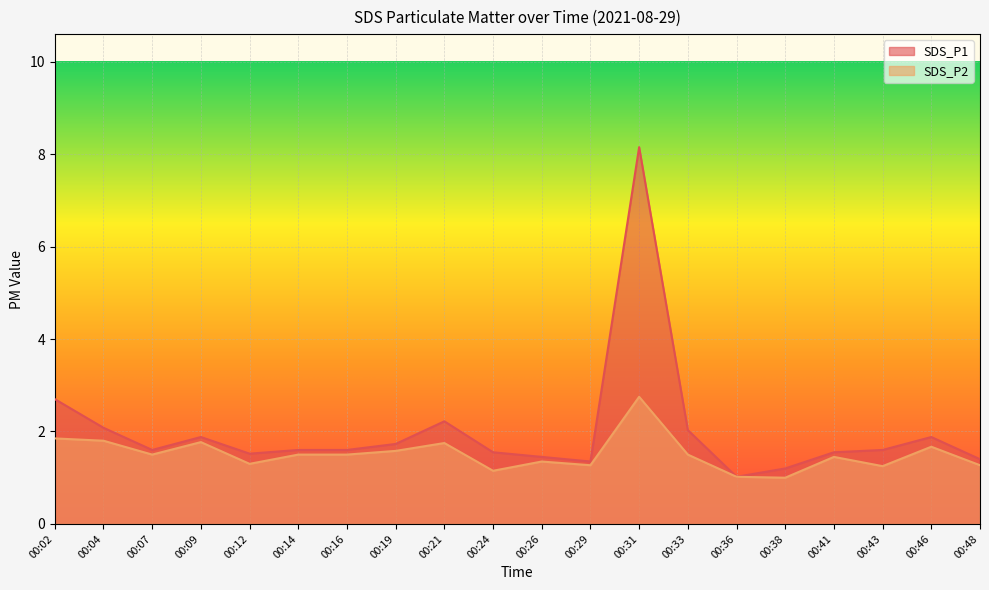

True or false: SDS_P1 has a value of 2.3 at 00:14.

False